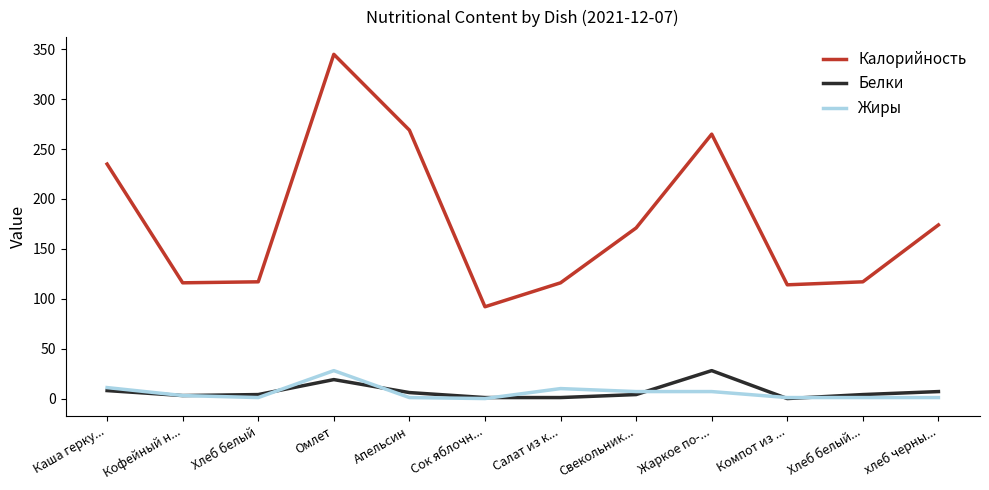

What value does the Жиры series have at Омлет?

28